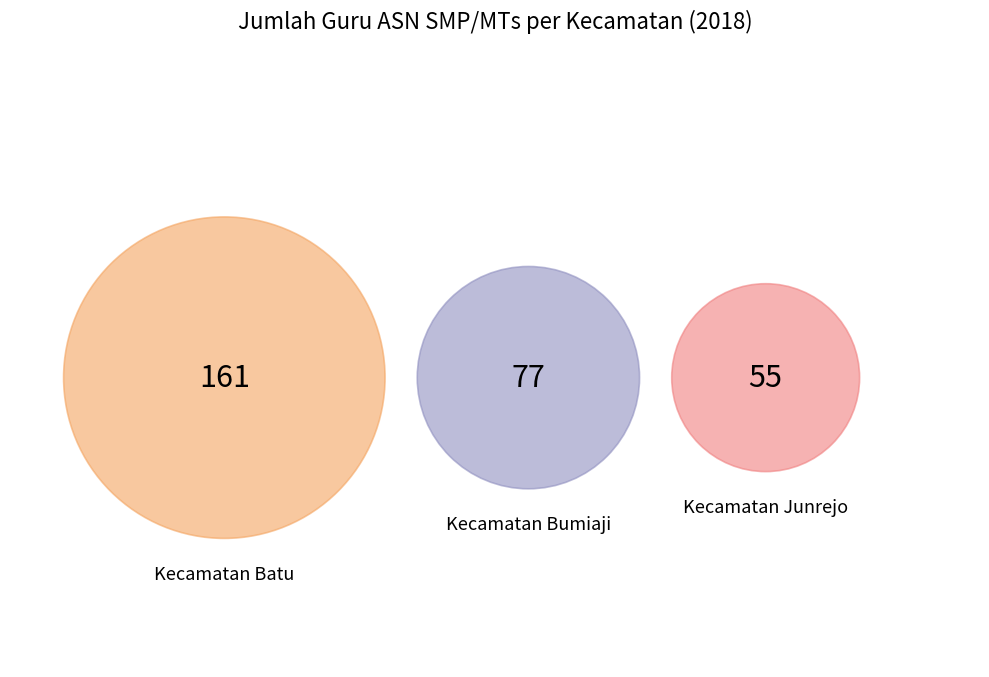

What percentage is the Kecamatan Junrejo slice, to the nearest percent?

19%